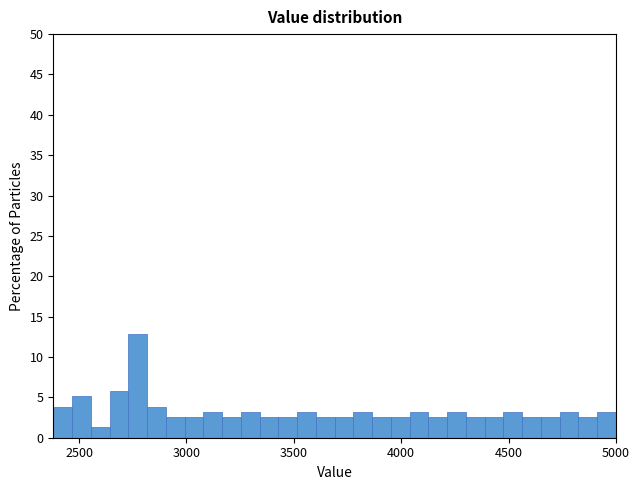

Read against the x-axis, roughly where is the centre of the tallest bar?

2750